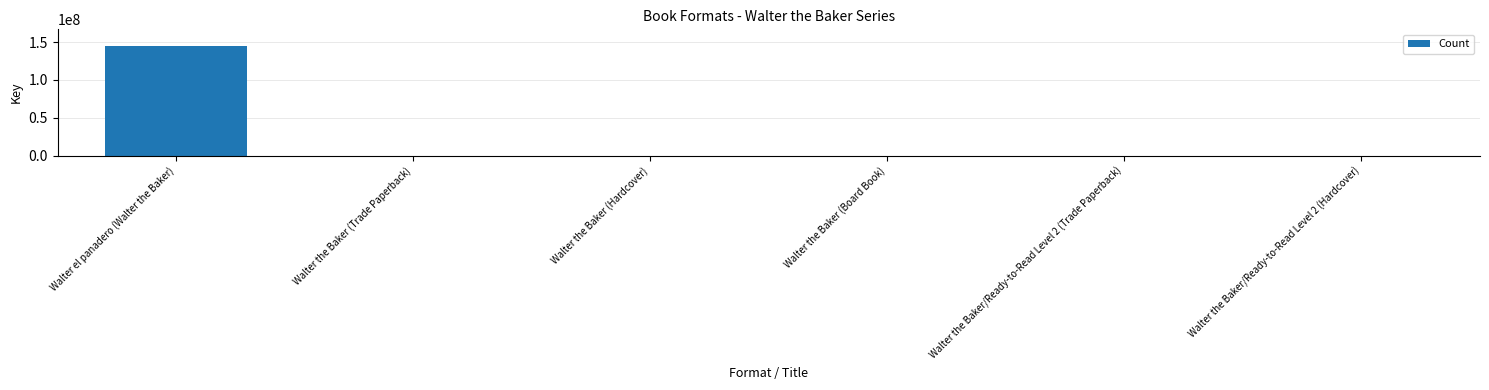

Between Walter el panadero (Walter the Baker) and Walter the Baker (Board Book), which is larger?

Walter el panadero (Walter the Baker)